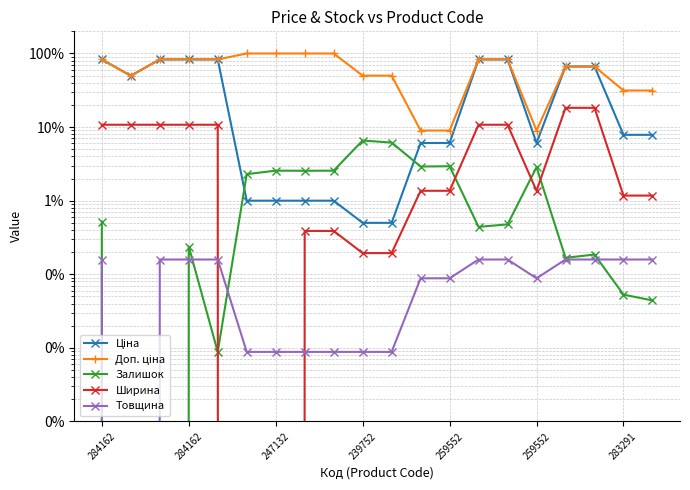

What is the average value of the Ширина series?

6.0